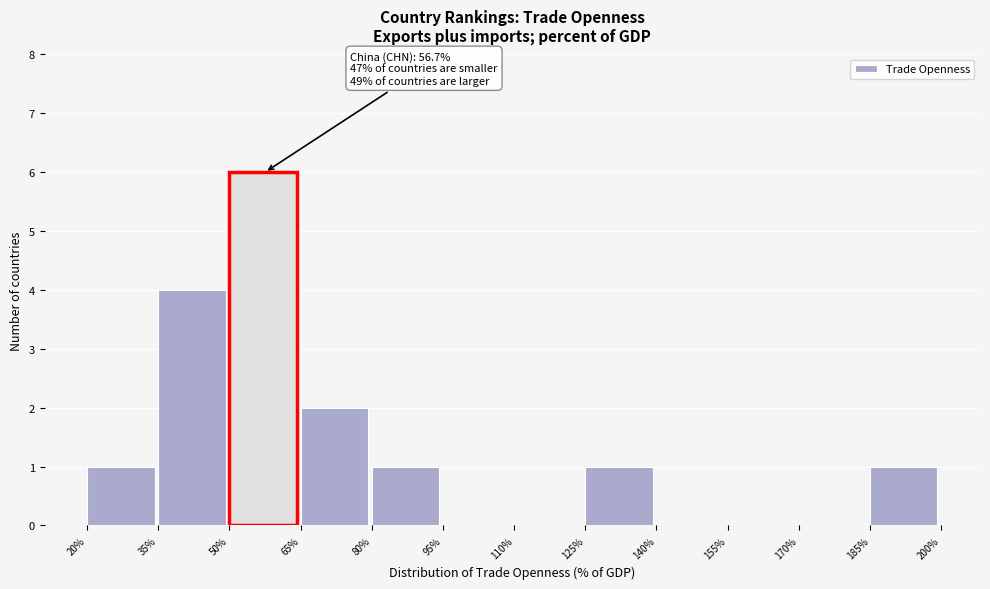

Which range on the x-axis has the tallest bar?

50% to 65%